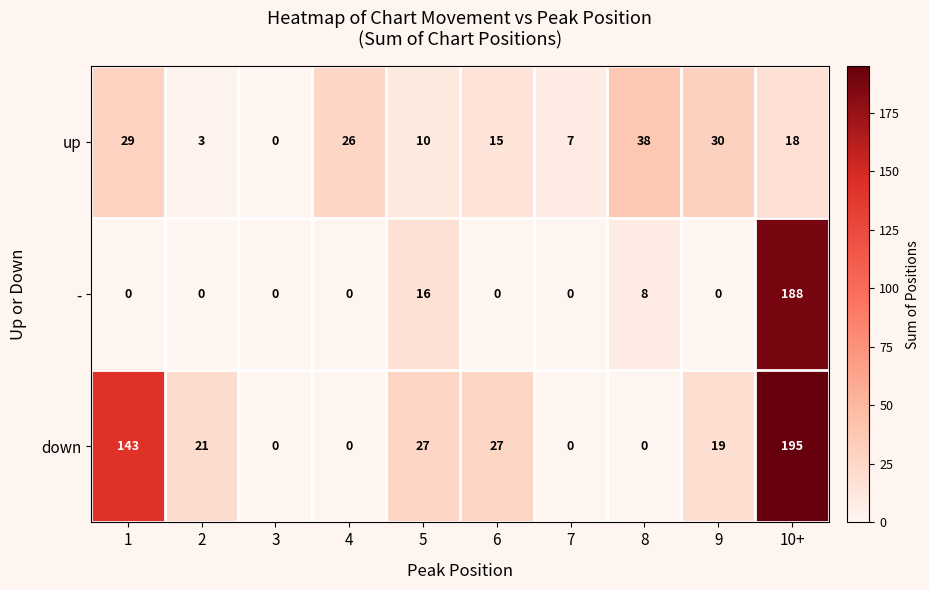

Is it true that down equals -74 at 3?

False